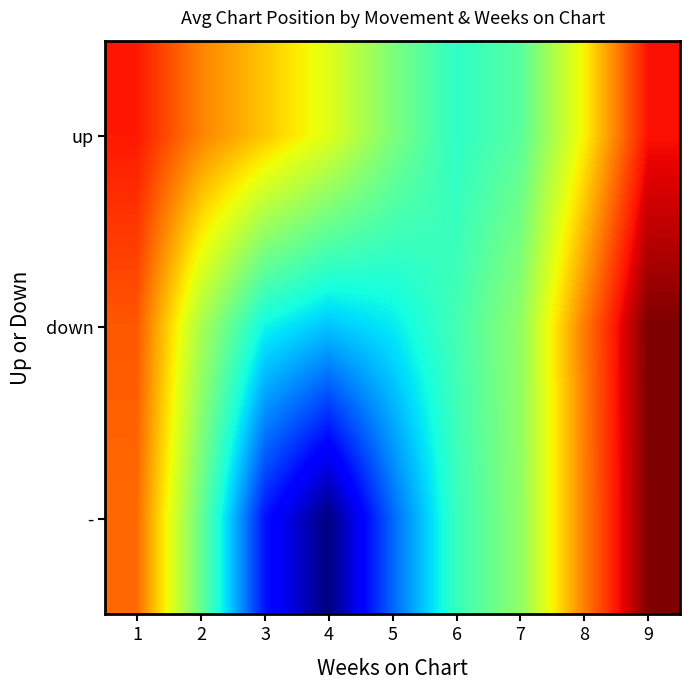

At which category is the sum across all series the highest?

4